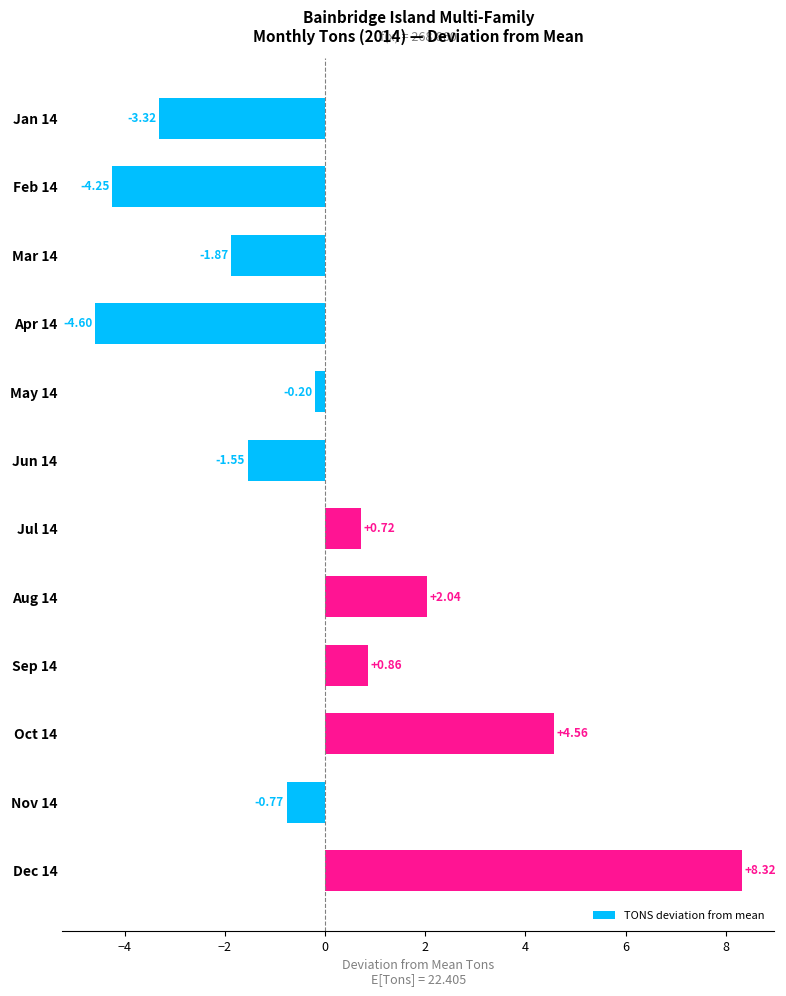

What is the difference between the maximum and minimum values?

12.9